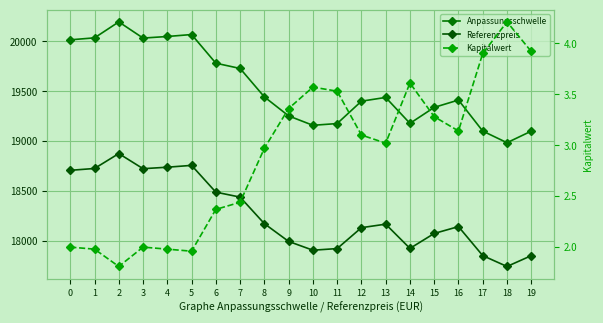

True or false: Referenzpreis has more than 2 interior local peaks.

True